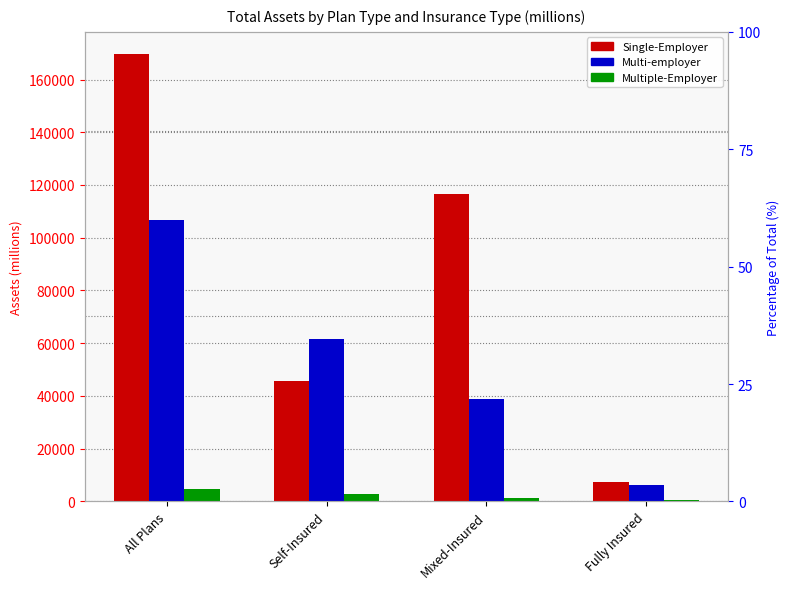

Are the bars grouped side by side (vs. stacked)?

Yes